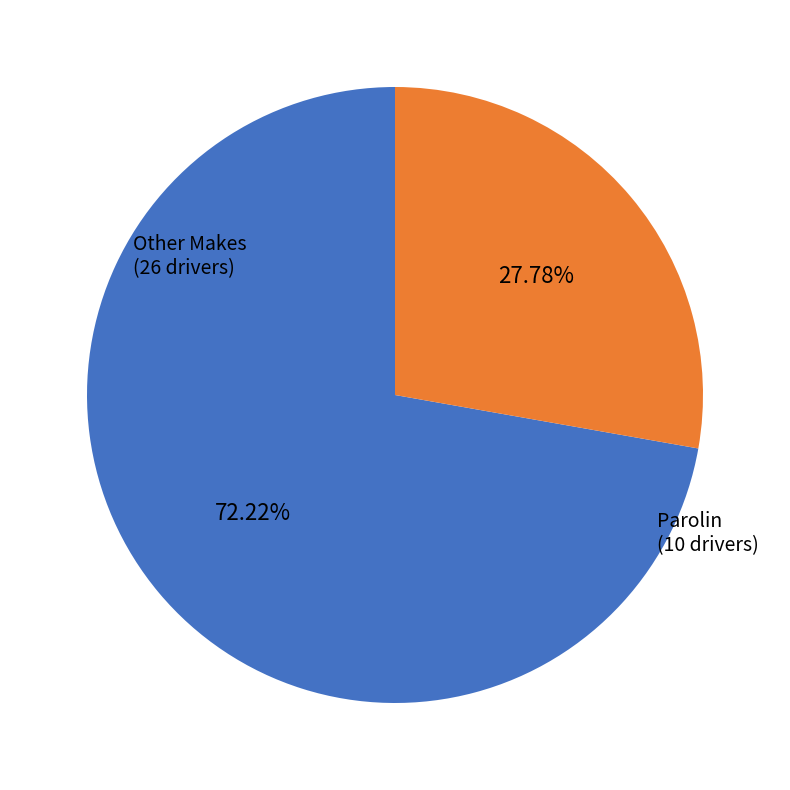

Is there a majority slice in this chart?

Yes